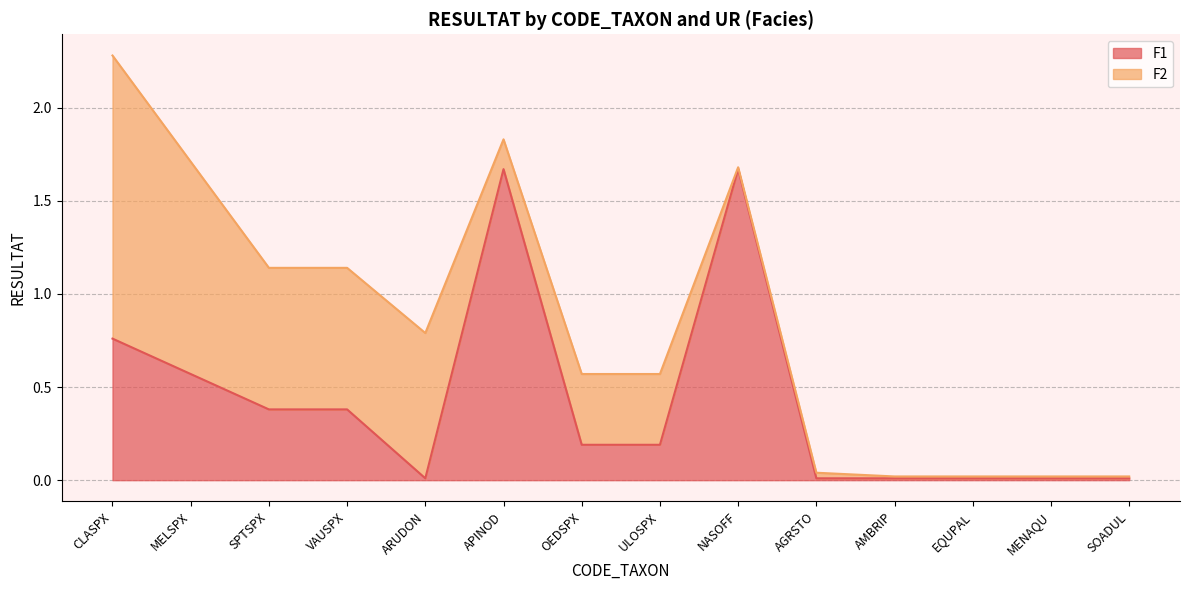

Is it true that F1 equals 0.9 at APINOD?

False